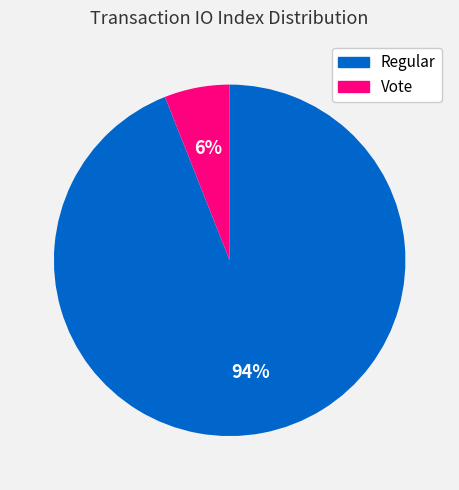

Which category has the biggest portion of the pie?

Regular